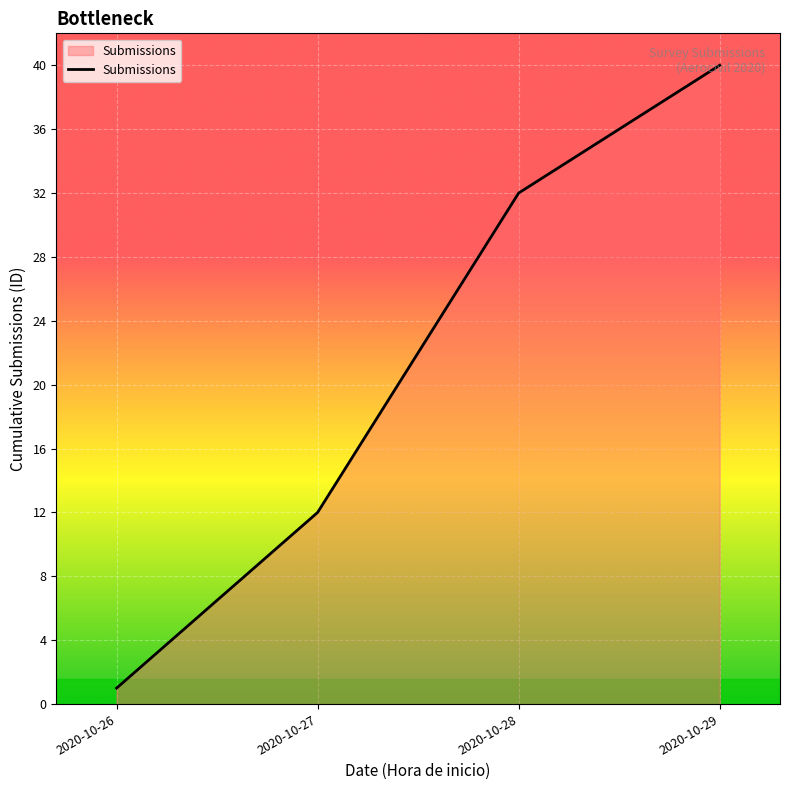

Does the chart have visible grid lines?

Yes